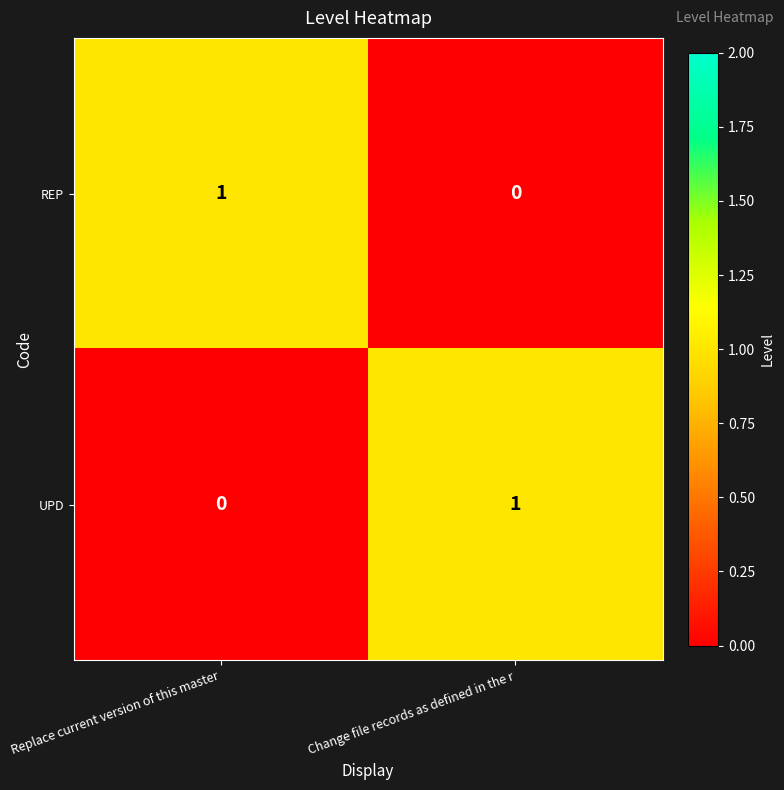

Rank the categories by REP value from lowest to highest.

Change file records as defined in the r, Replace current version of this master